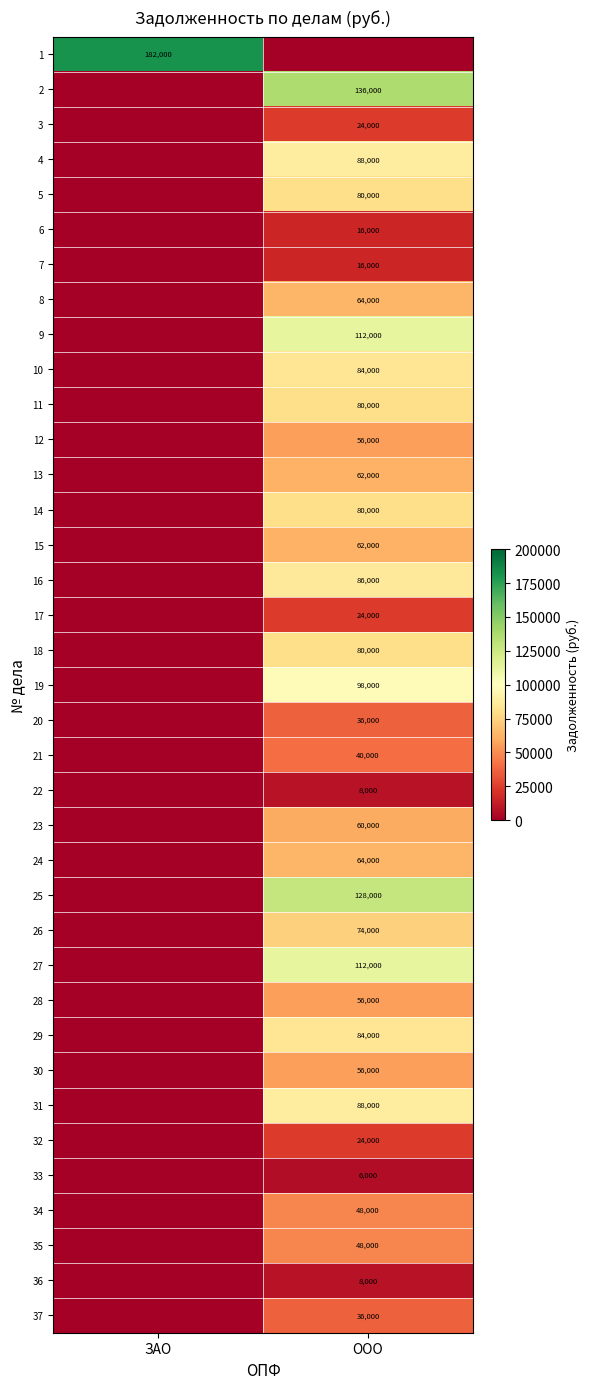

The value of 31 at ООО is 46366. True or false?

False